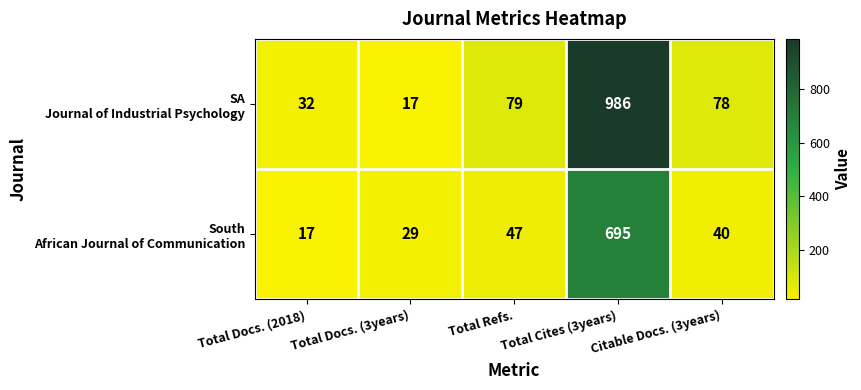

What is the minimum value shown in the chart?

17